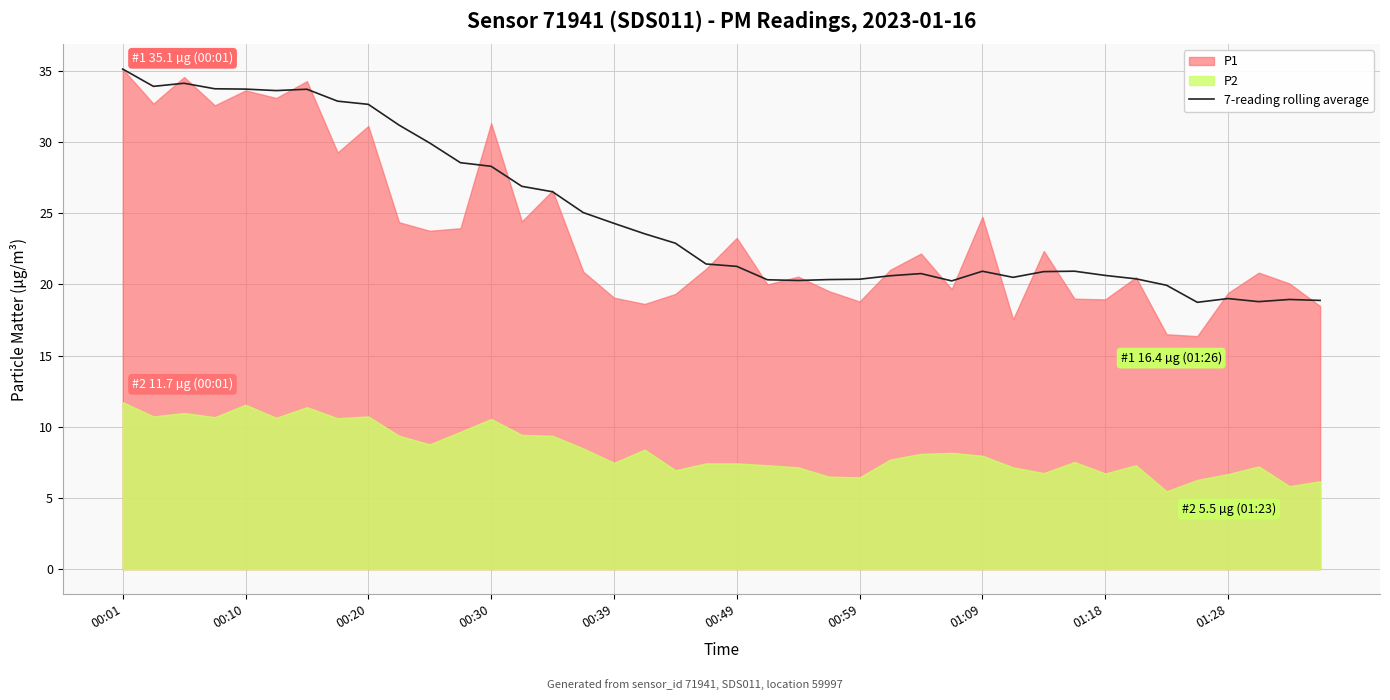

What is the lowest value of the 7-reading rolling average series?

18.7